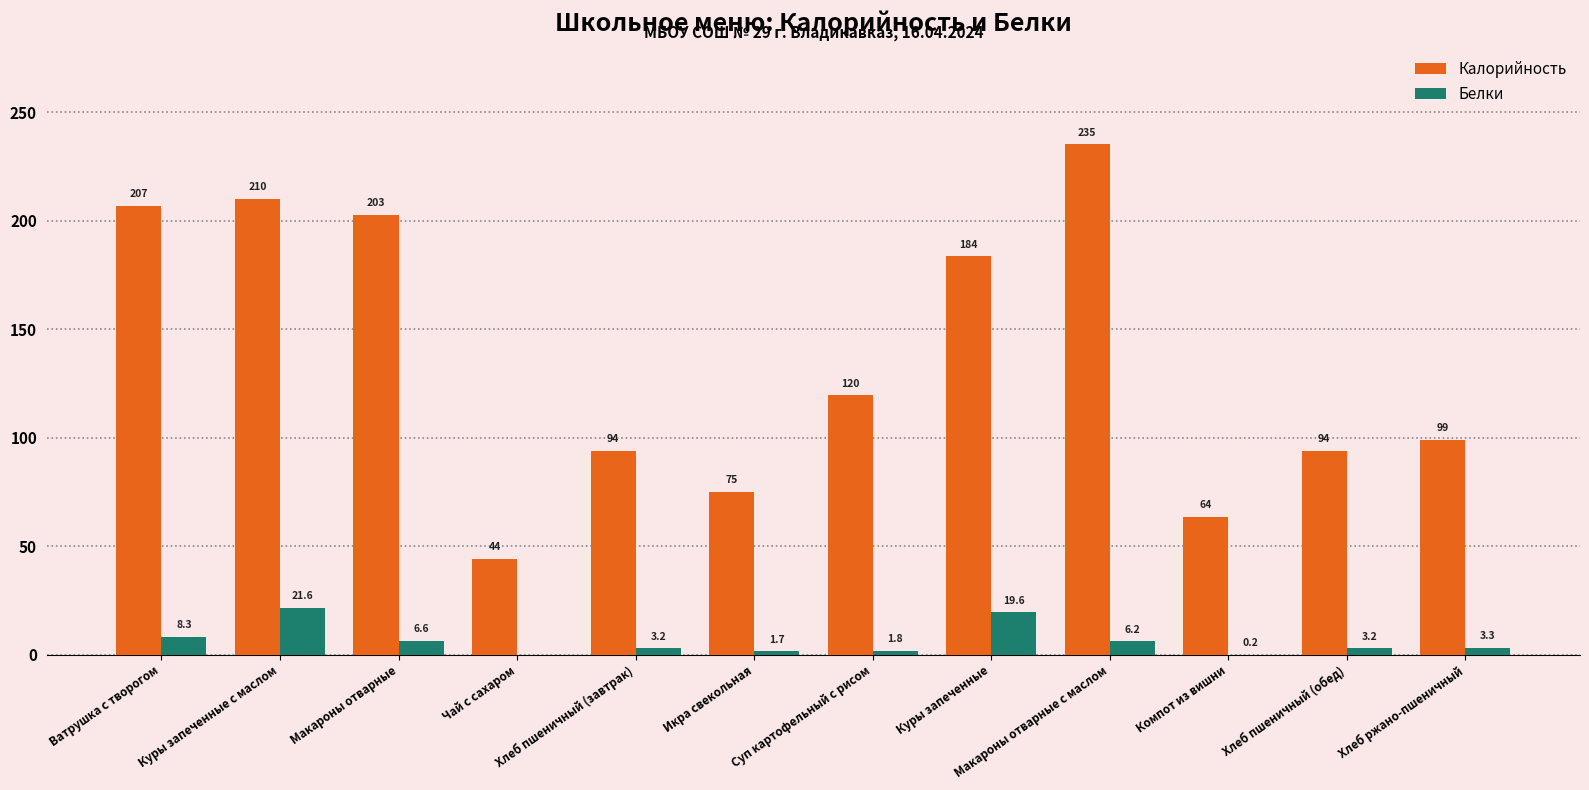

Reading left to right, list all the values displayed in this chart.

Калорийность: 207.0	210.0	202.8	44.3	94.0	75.2	119.7	183.7	235.2	63.6	94.0	99.0
Белки: 8.3	21.6	6.6	0.0	3.2	1.7	1.8	19.6	6.2	0.2	3.2	3.3